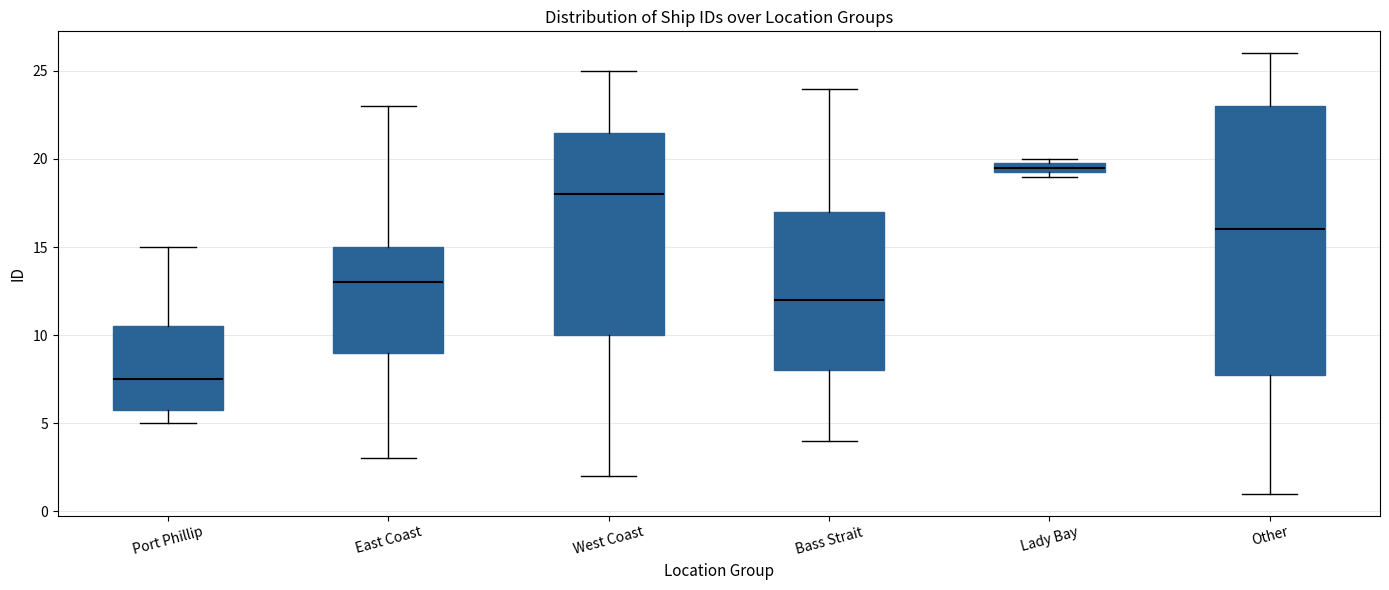

Where does the median line of the box for Port Phillip sit on the y-axis? The values are not printed on the chart, so give them approximately, as read against the axis.

7.5